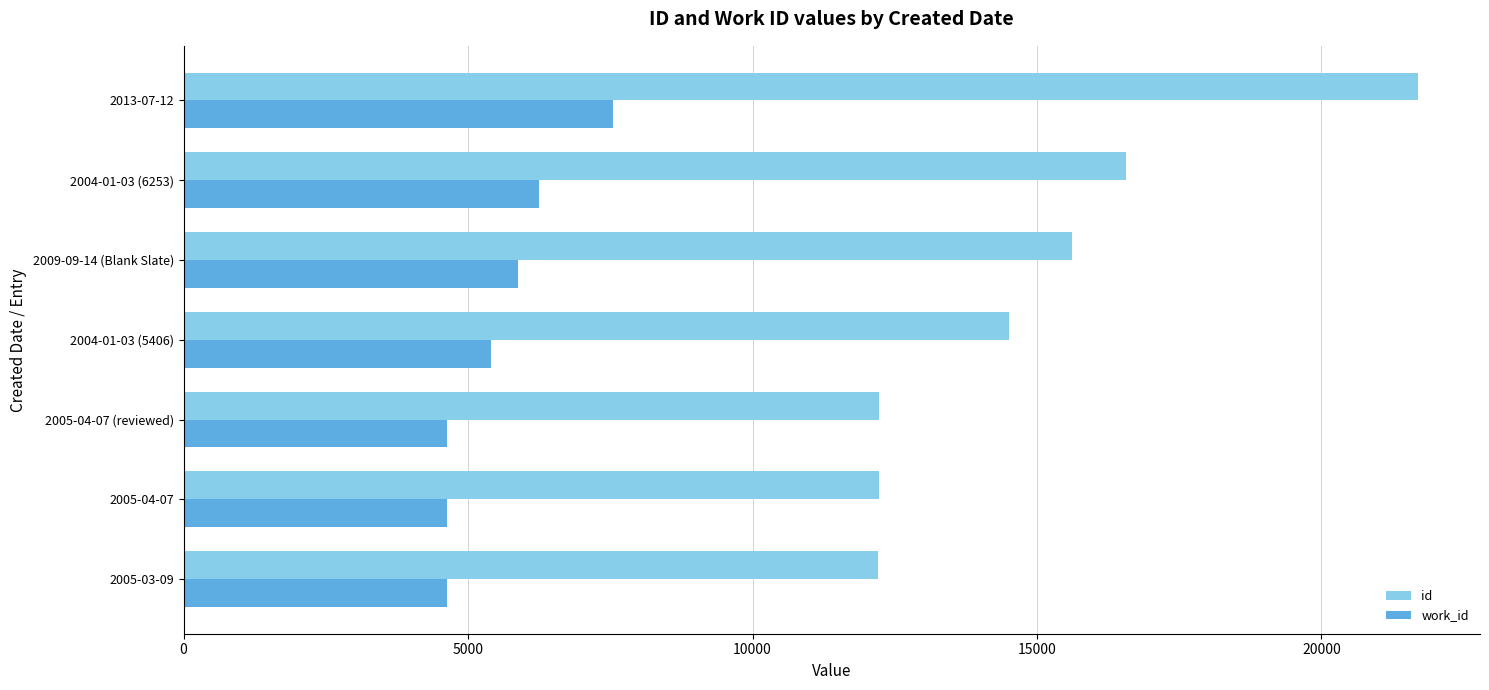

What is the difference between the maximum and second lowest values in the id series?

9486